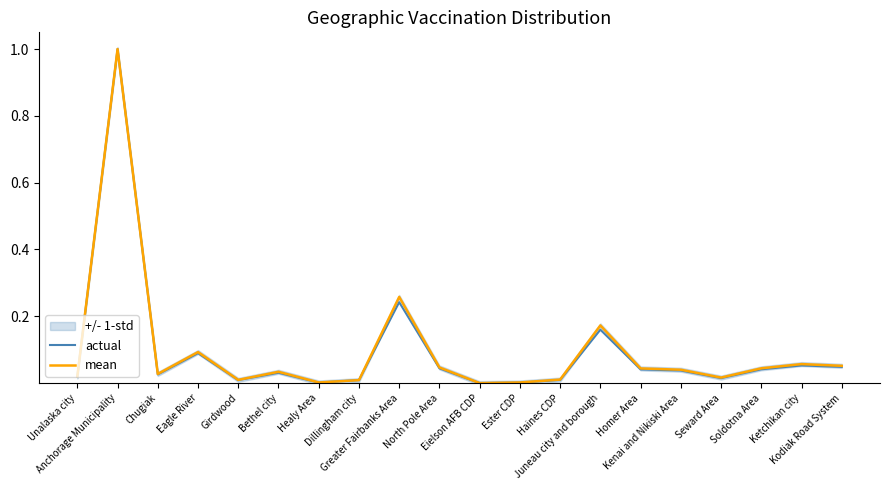

What is the maximum value for actual?

1.0